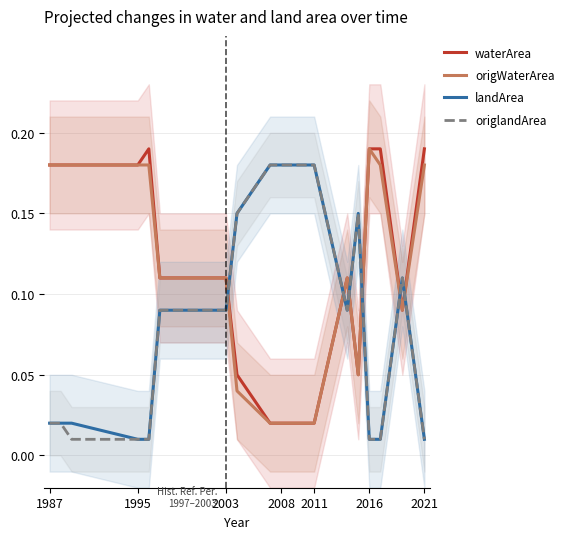

What are all the series names shown in the legend?

waterArea, origWaterArea, landArea, origlandArea